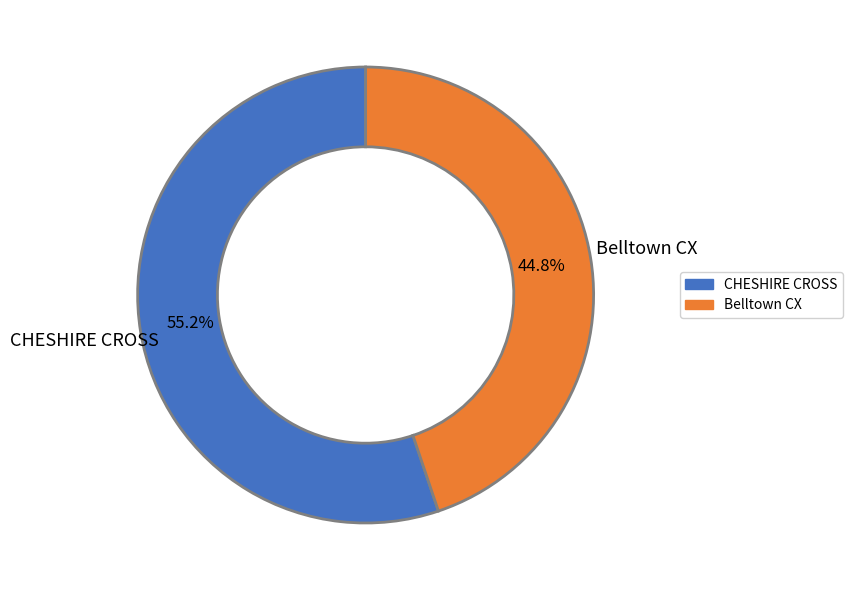

How many slices are in this pie chart?

2